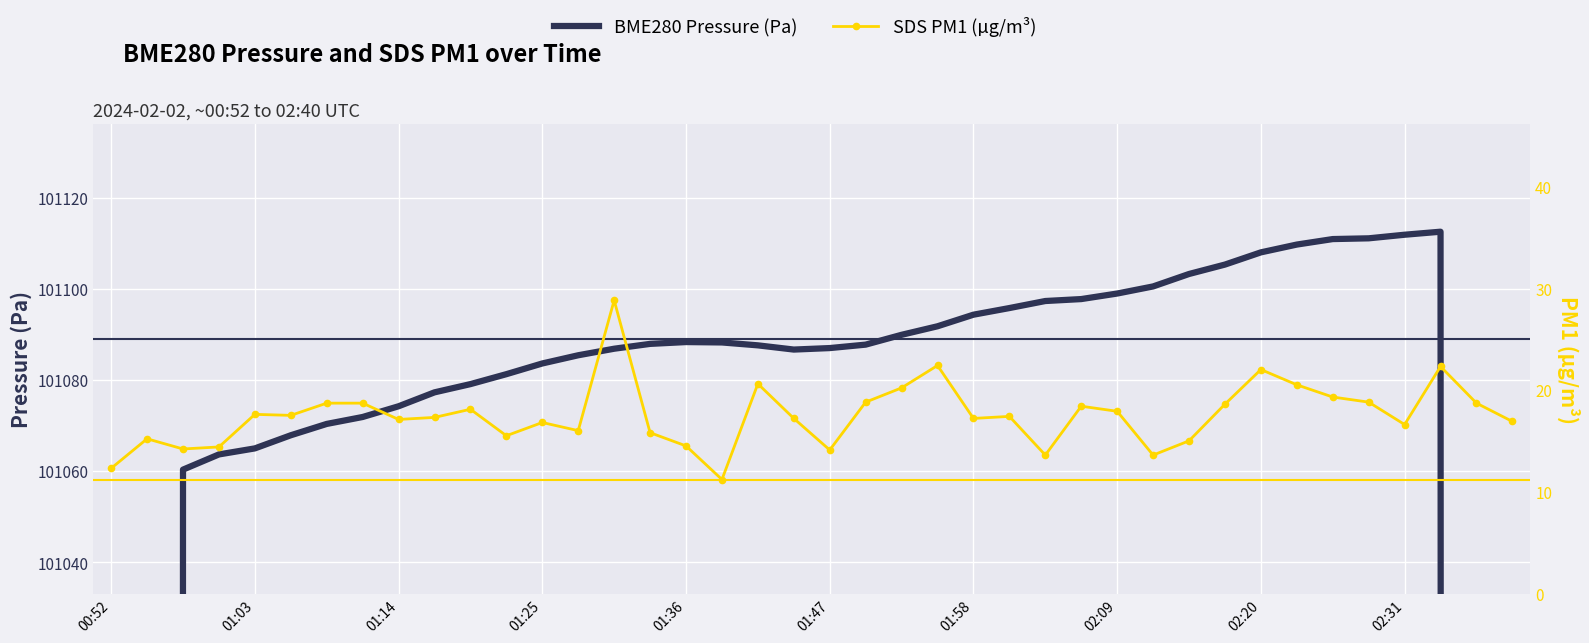

What is the approximate value of BME280 Pressure (Pa) at 01:47?

101087.0